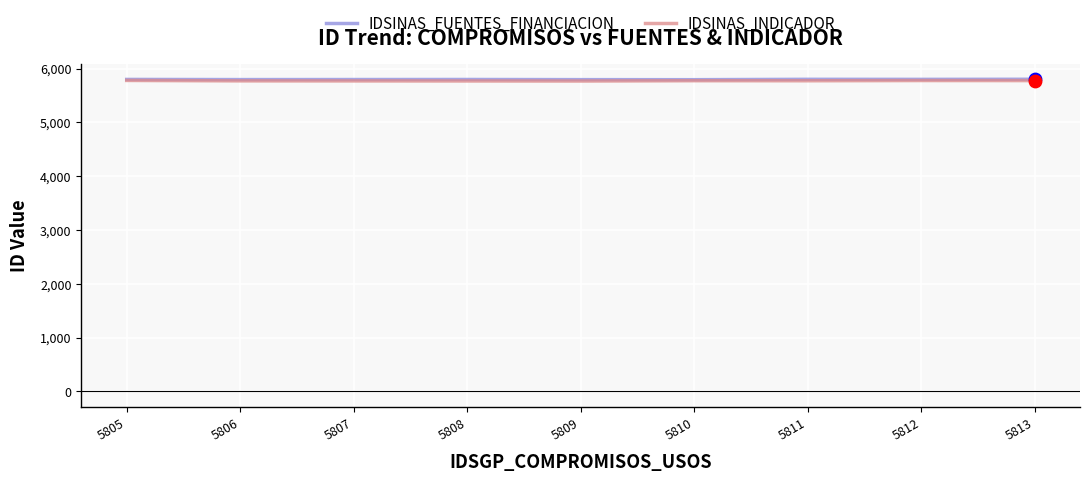

What is the minimum value shown in the chart?

5768